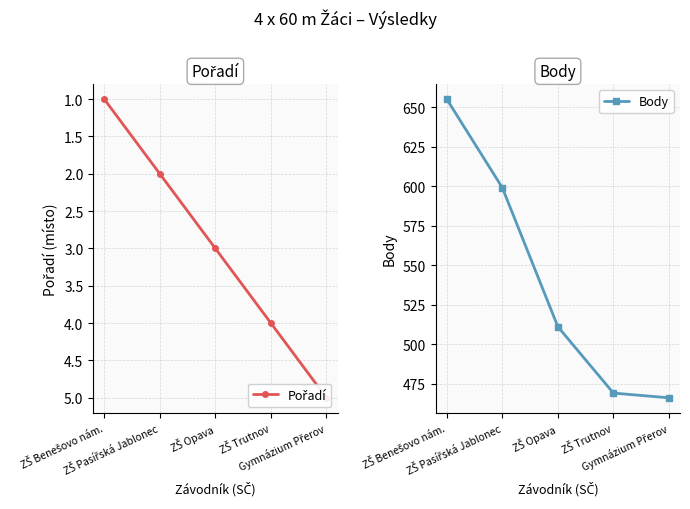

Does the chart display data point markers on the line(s)?

Yes